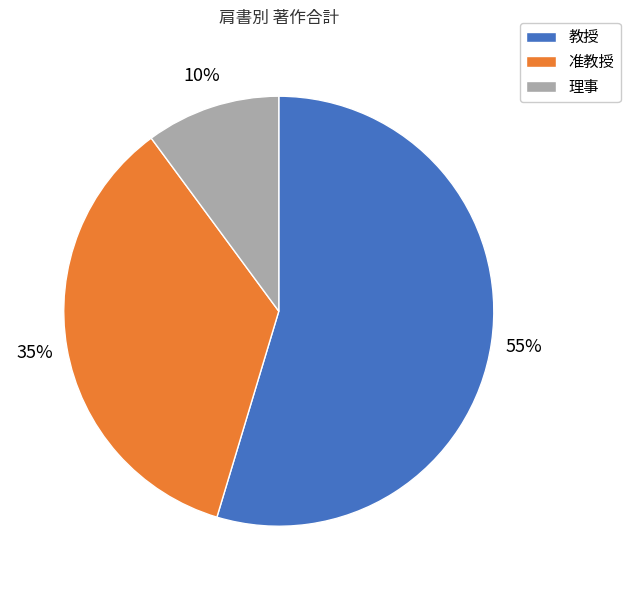

Is the sum of 教授 and 准教授 greater than half?

Yes